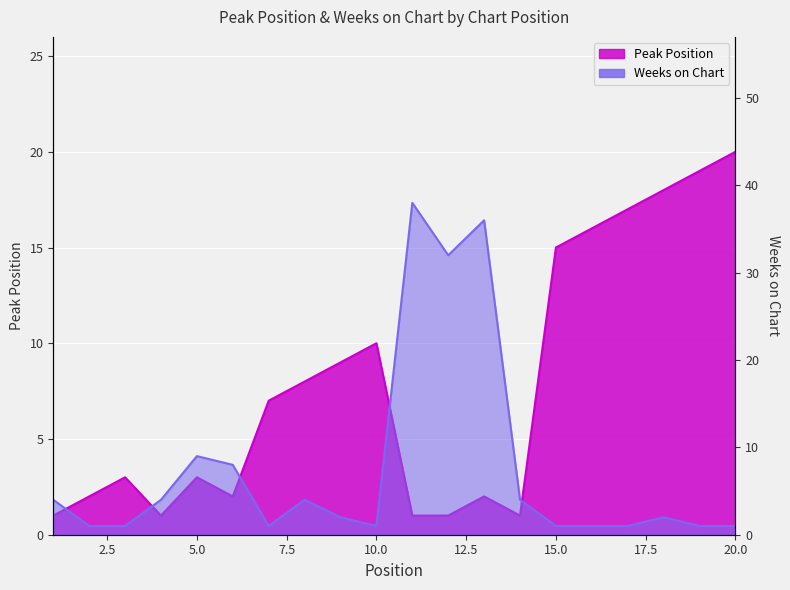

The value of Peak Position at 2 is 2. True or false?

True